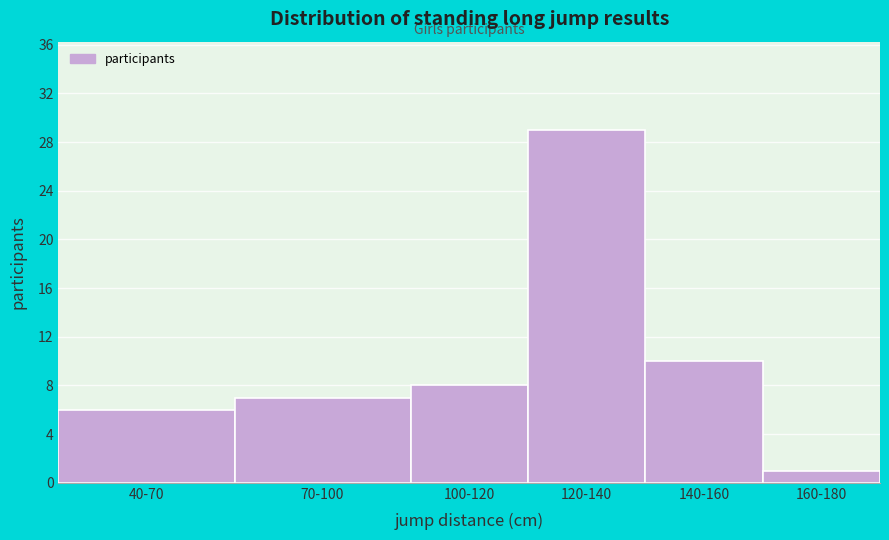

Reading left to right, list all the values displayed in this chart.

6	7	8	29	10	1